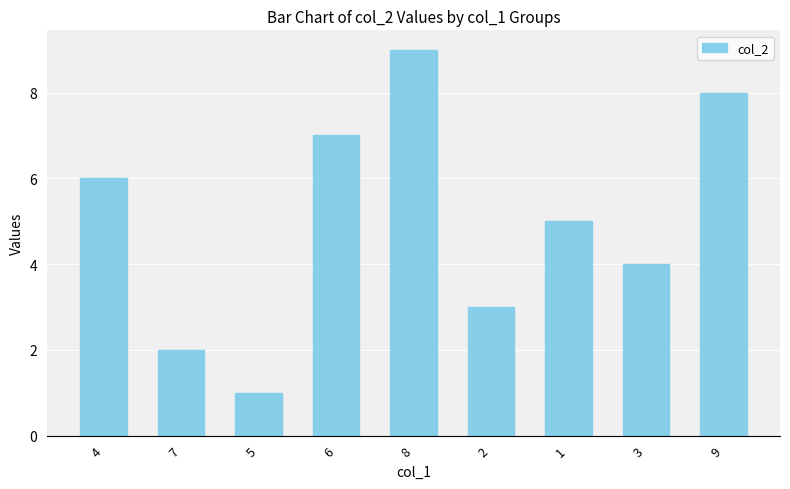

Rank the categories by value from highest to lowest.

8, 9, 6, 4, 1, 3, 2, 7, 5